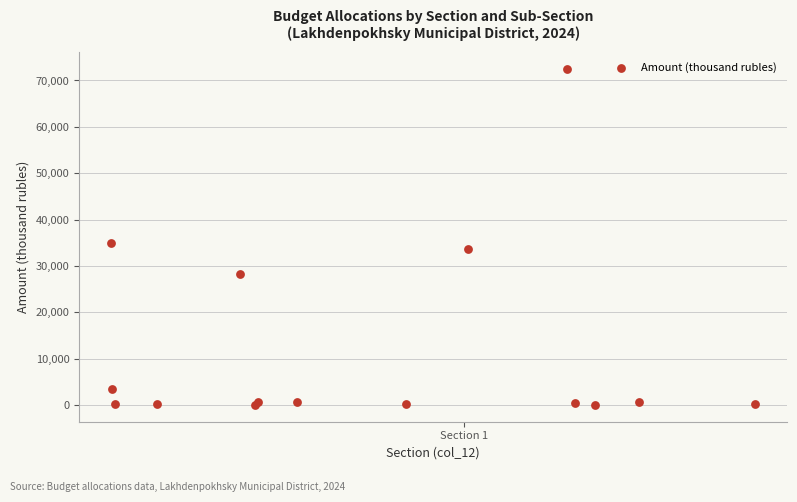

What Y value in the scatter plot is closest to 36297?

34842.8